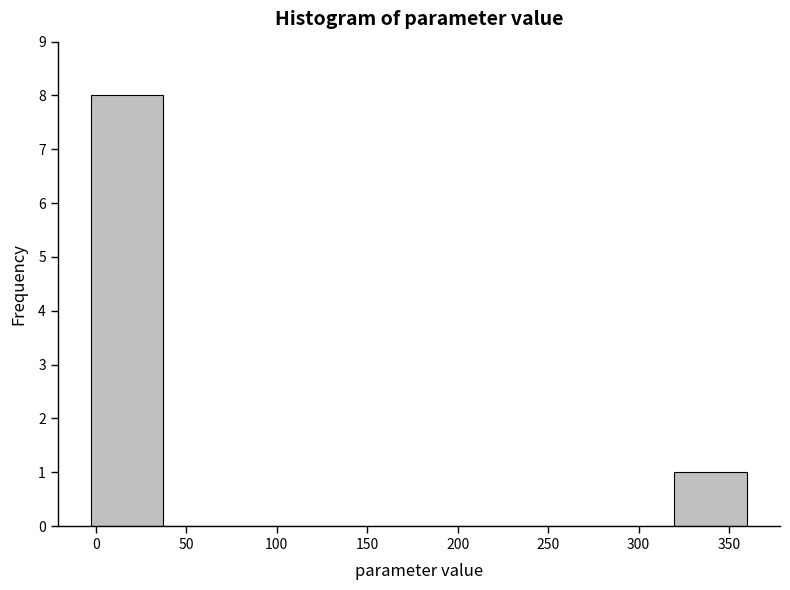

Which range on the x-axis has the tallest bar?

-5 to 35